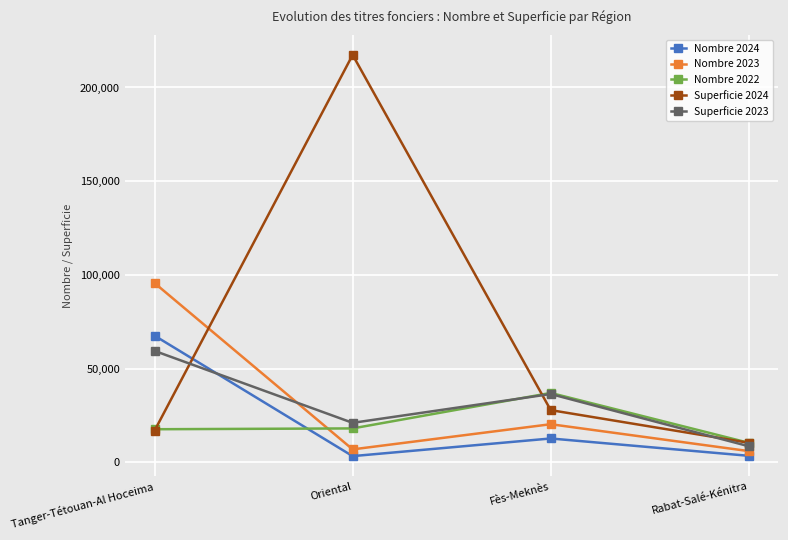

At how many categories does at least one series exceed 66537?

2